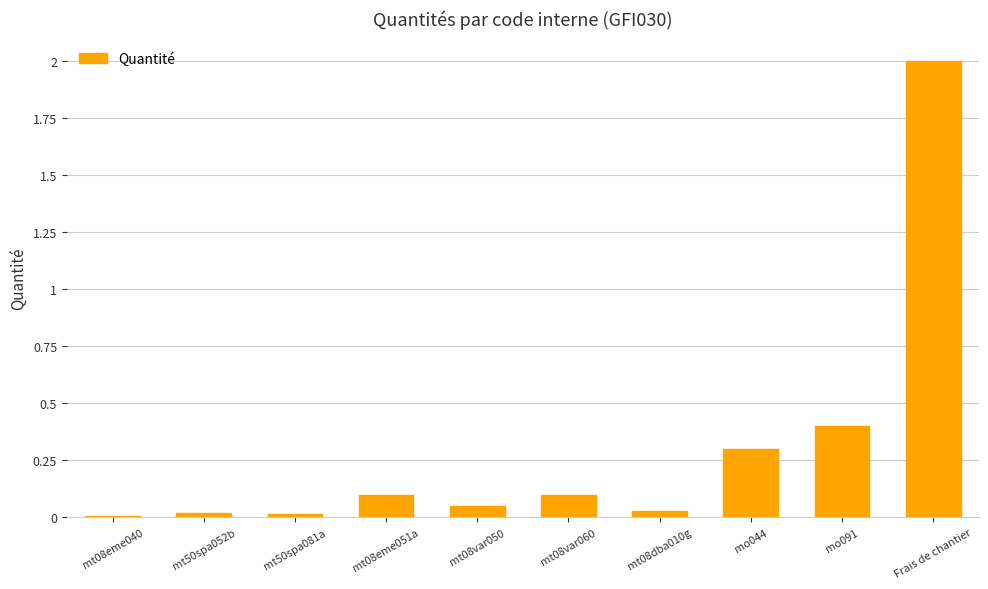

True or false: the data shows 0.1 at mo091.

False